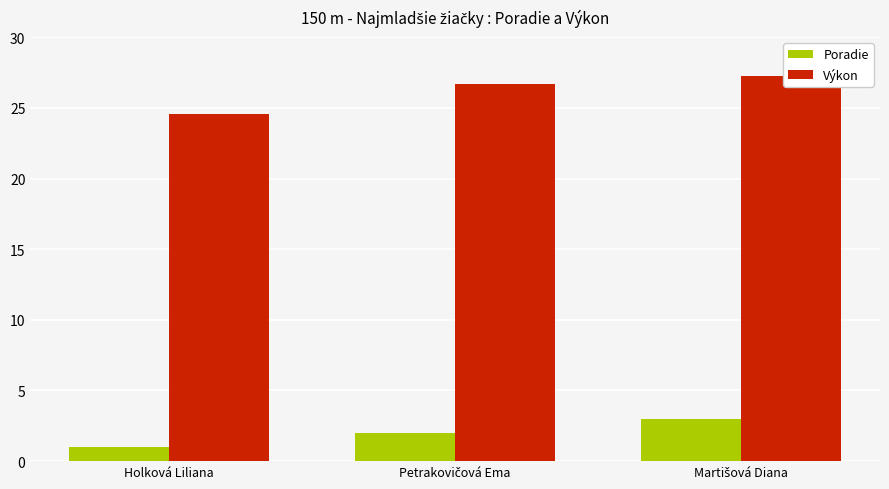

Where does the Poradie series first go above 2?

Martišová Diana